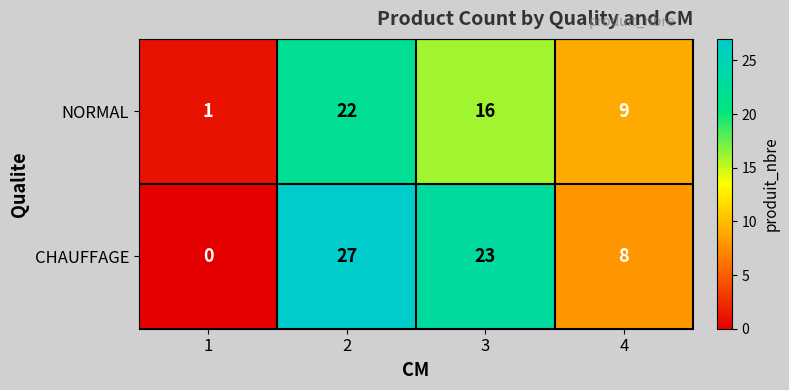

At which category does the chart reach its minimum across all series?

1